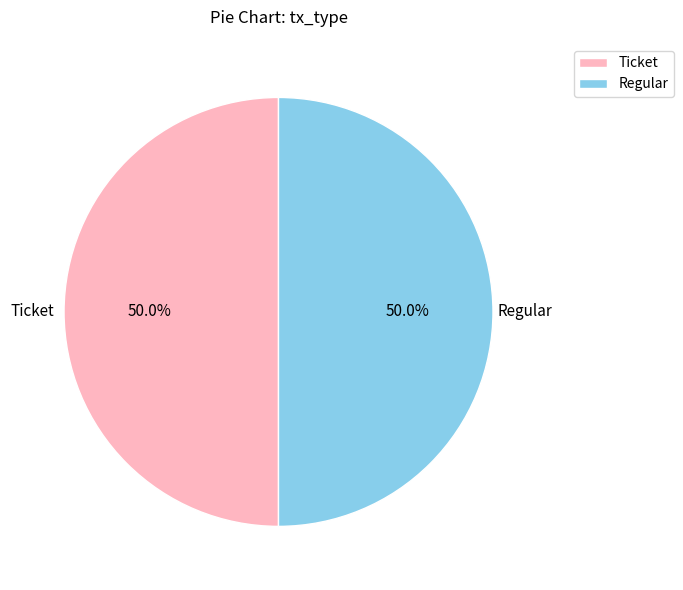

What is the ratio of the value at Ticket to the value at Regular?

1.0